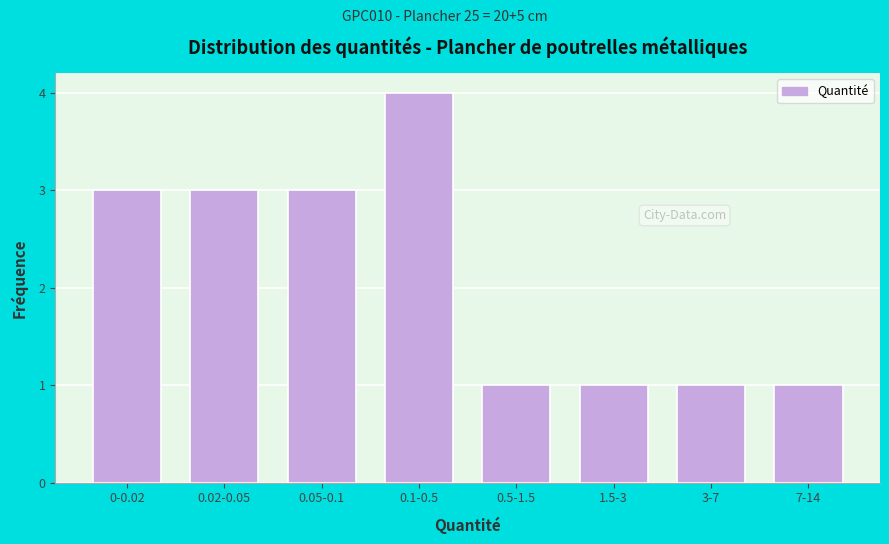

Reading left to right, transcribe all the data shown in this chart.

0-0.02=3	0.02-0.05=3	0.05-0.1=3	0.1-0.5=4	0.5-1.5=1	1.5-3=1	3-7=1	7-14=1